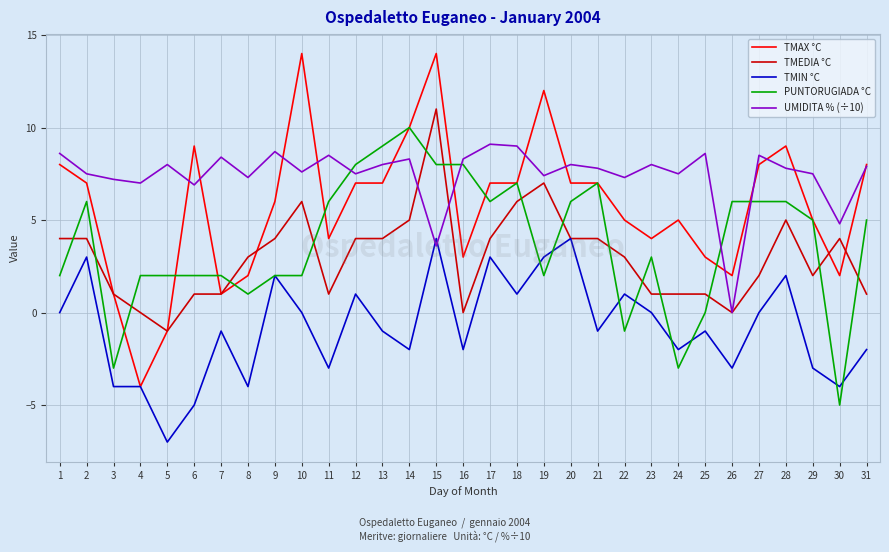

What is the maximum value for PUNTORUGIADA °C?

10.0